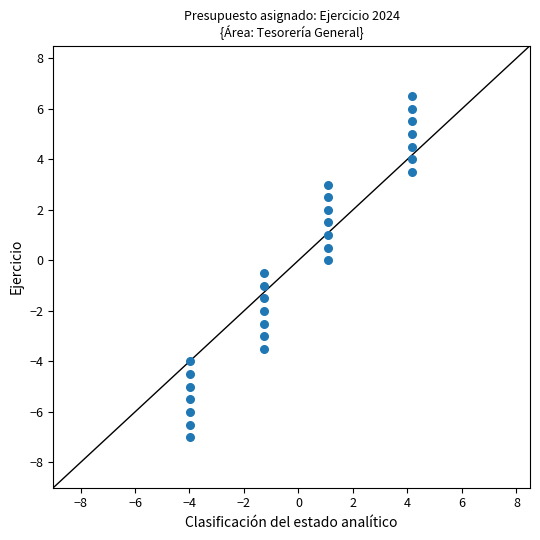

What is the range of X values (max minus min)?

8.1